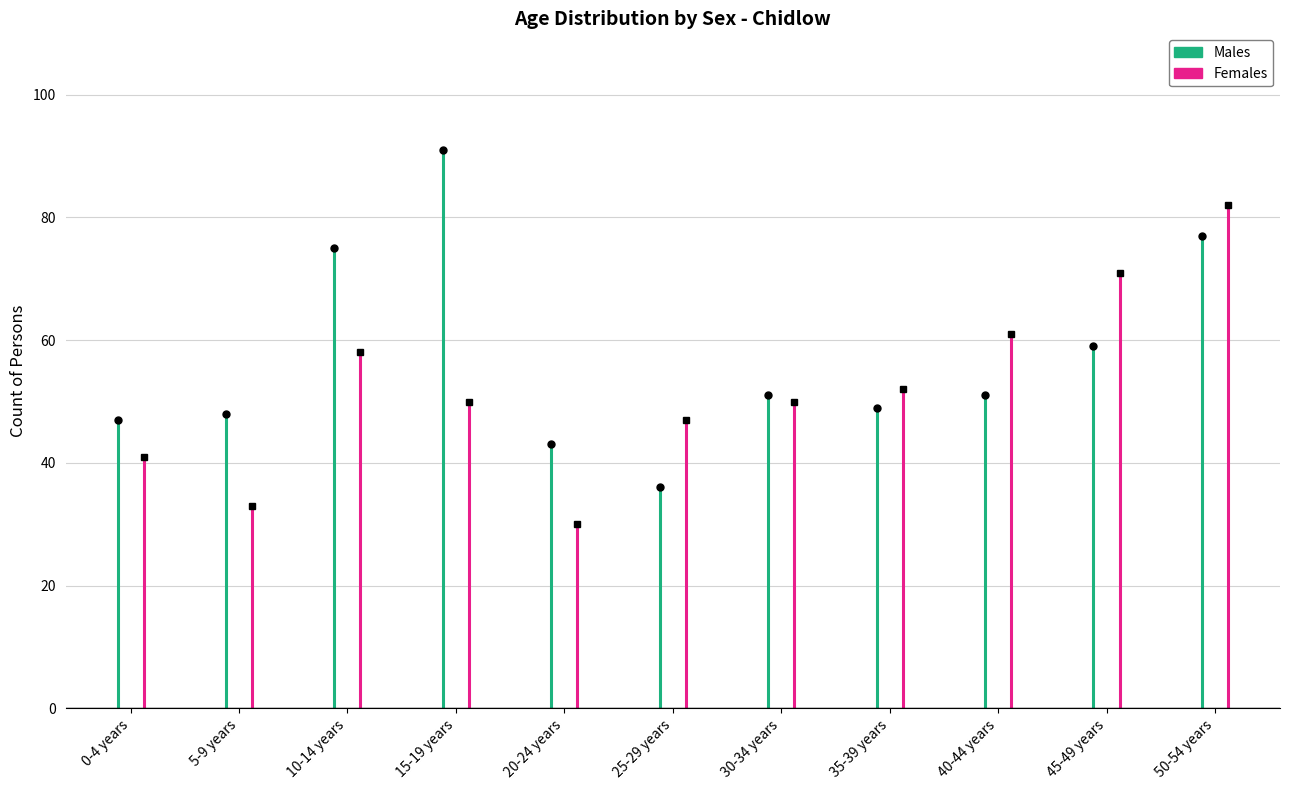

The Males series shows 59 at 45-49 years. True or false?

True